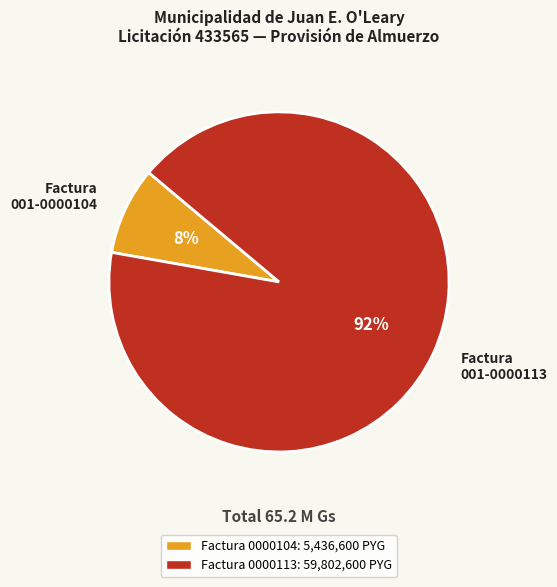

Which has a higher value, Factura 001-0000104 or Factura 001-0000113?

Factura 001-0000113